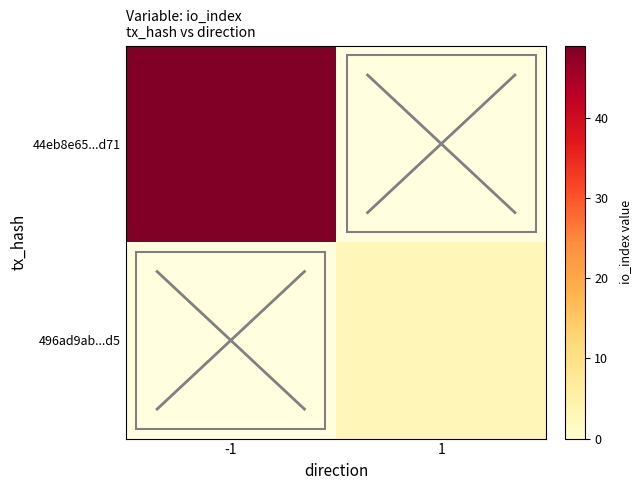

What is the spread (max minus min) of values at -1?

49